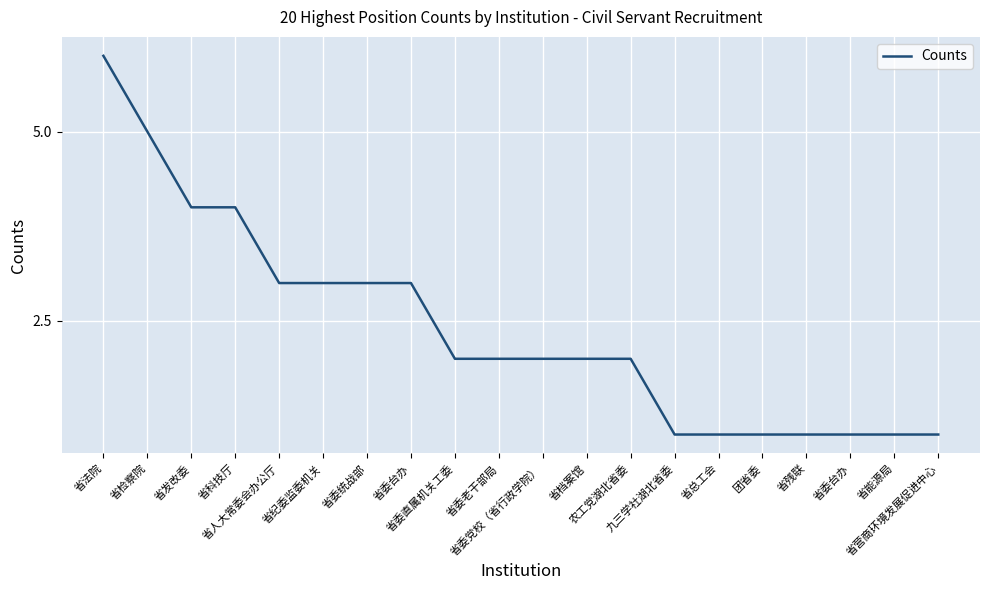

Does the chart display data point markers on the line(s)?

No